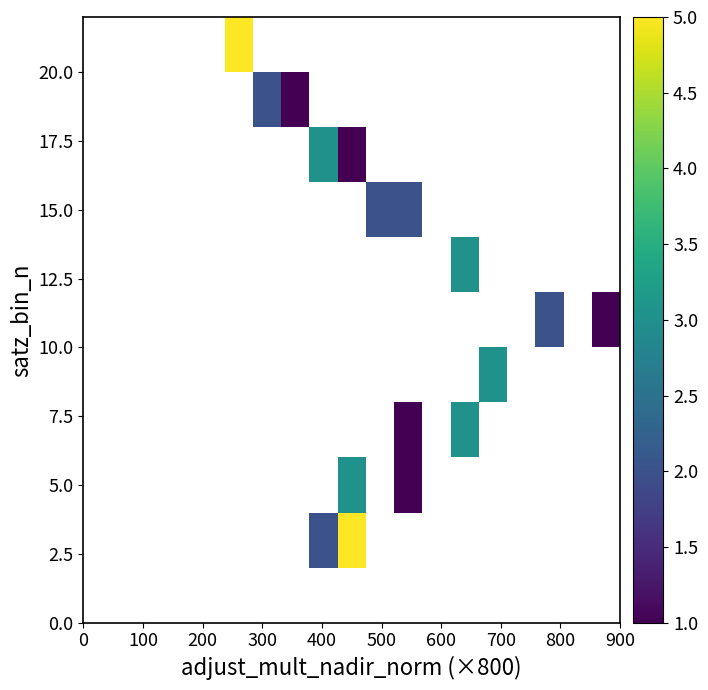

What is the difference between the second highest and minimum values in the 15.0 series?

2